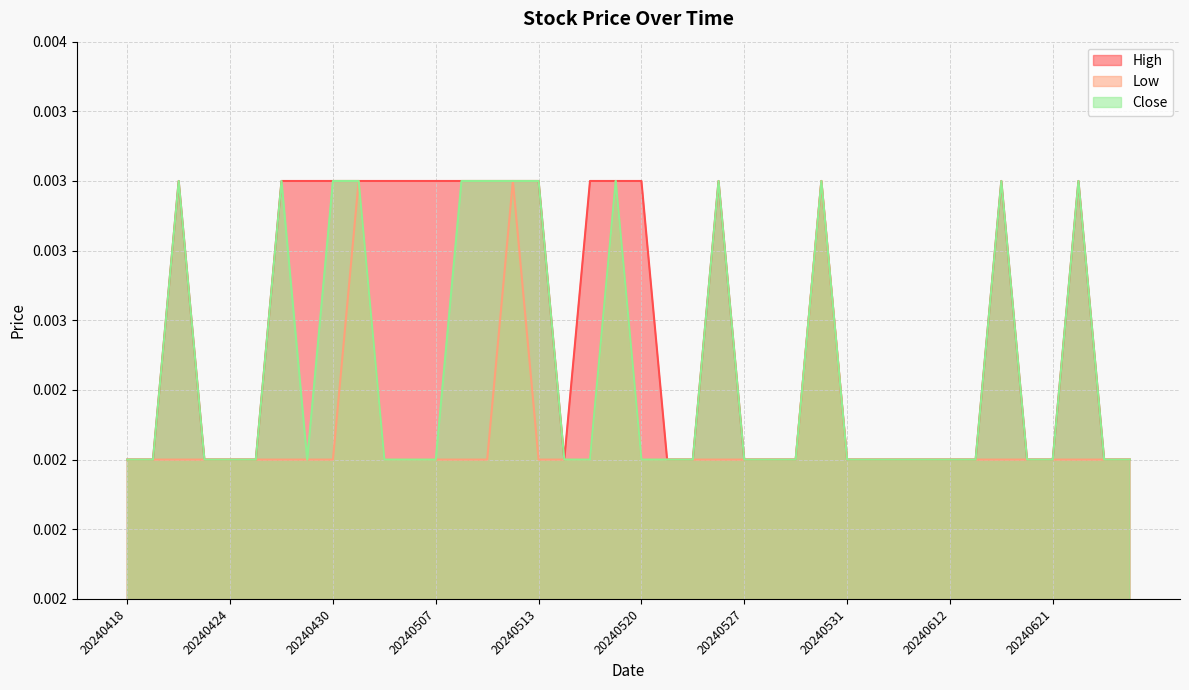

How many High values are between 0 and 1?

40